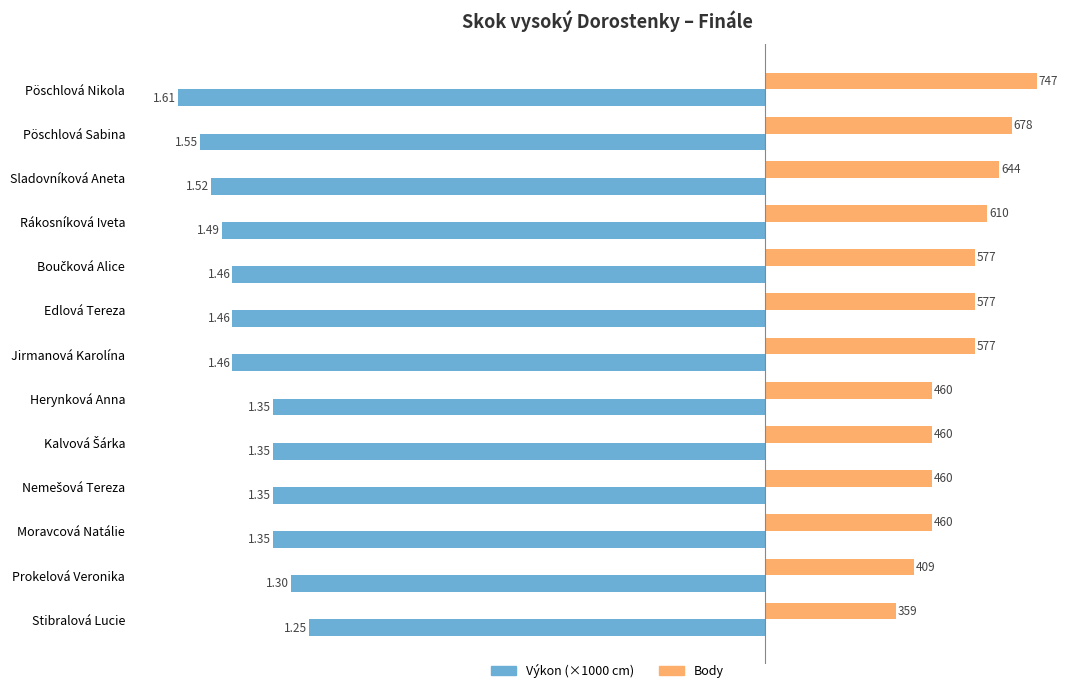

Rank the series by their average value, from lowest to highest.

Výkon (×1000 cm), Body